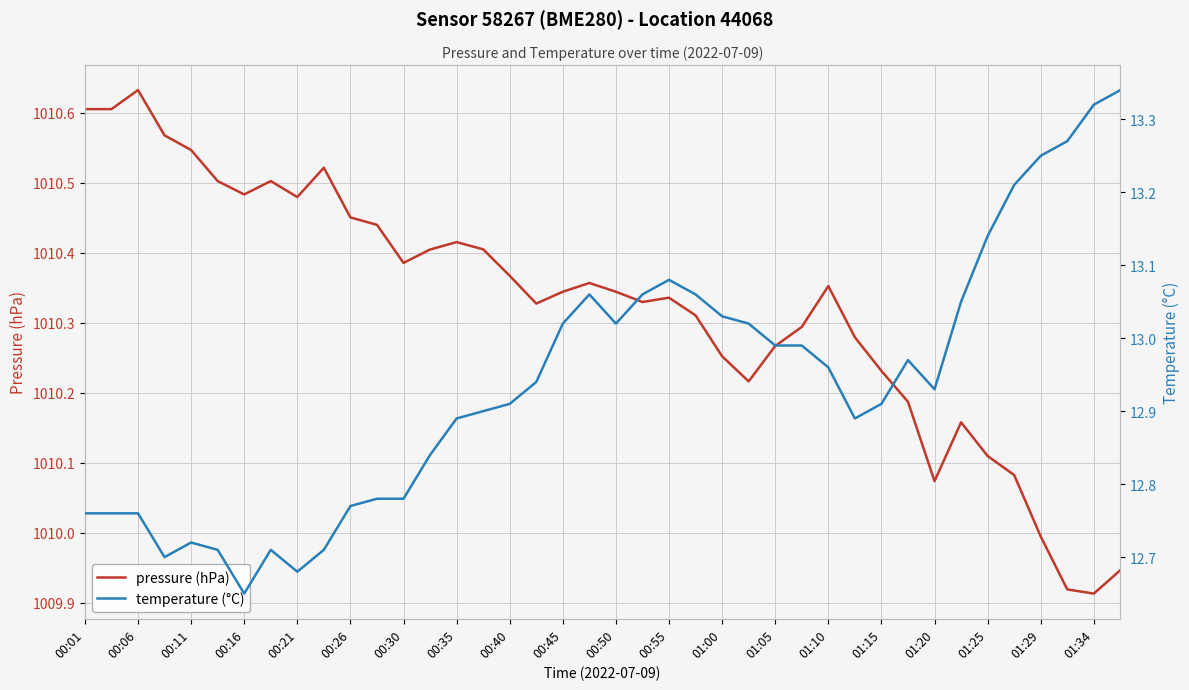

The pressure (hPa) series shows 534.1 at 01:20. True or false?

False